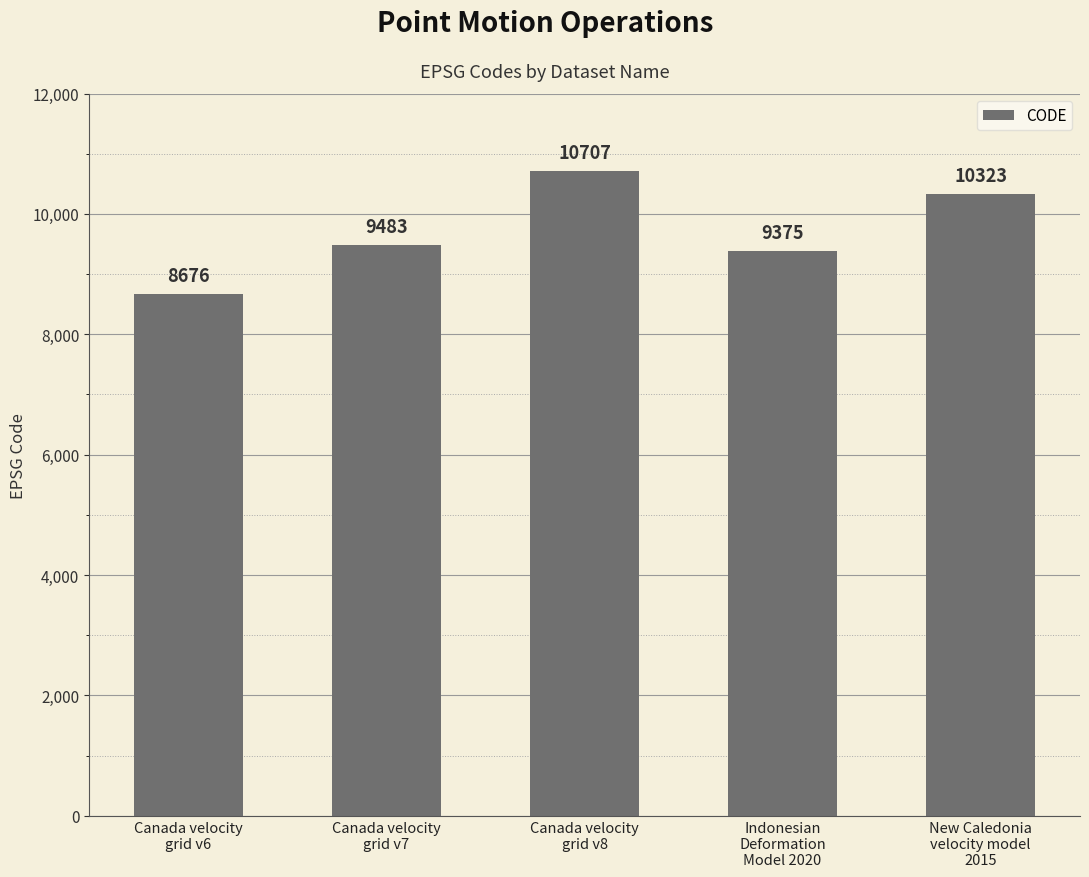

What is the value of the 2nd bar from the left?

9483